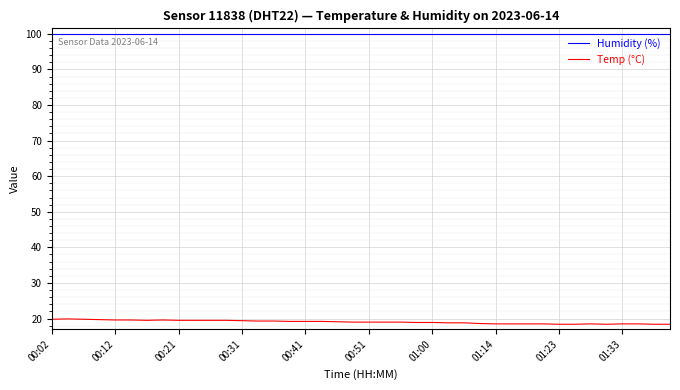

Rank the series by their maximum value, from highest to lowest.

Humidity (%), Temp (°C)